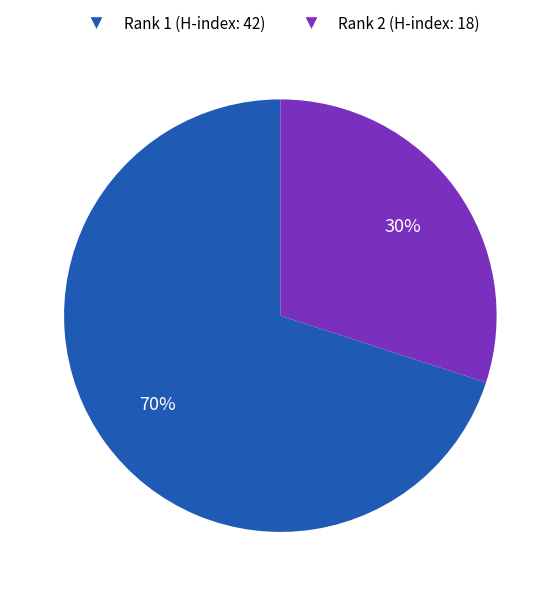

To the nearest percent, what is the combined percentage of Rank 1 (H-index: 42) and Rank 2 (H-index: 18)?

100%